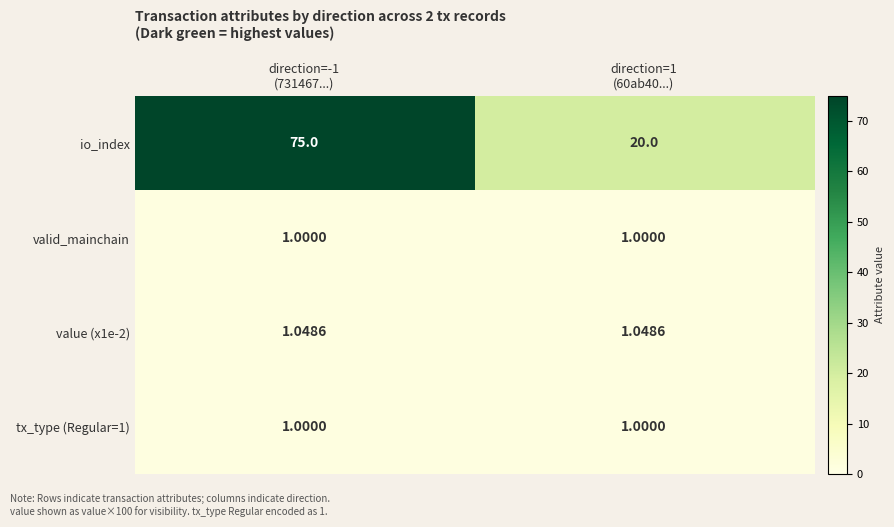

Which series has the widest spread of values?

io_index